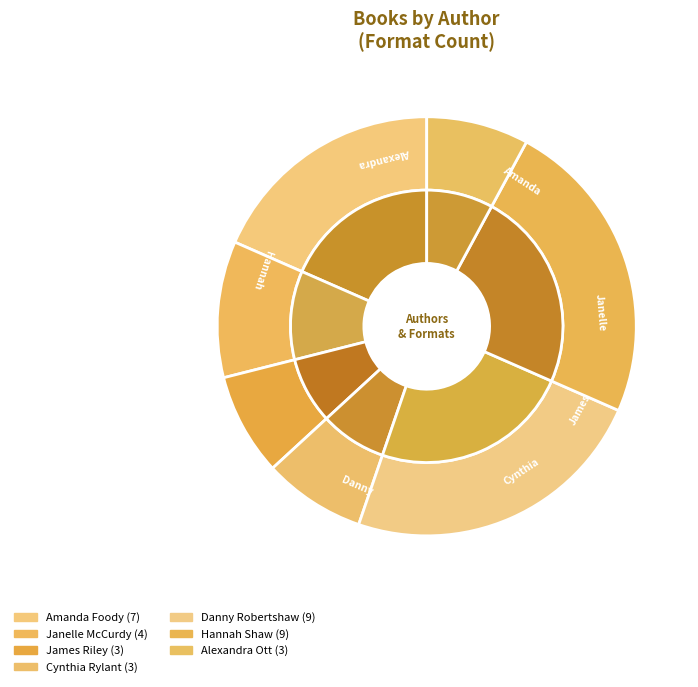

Does any single category account for the majority?

No